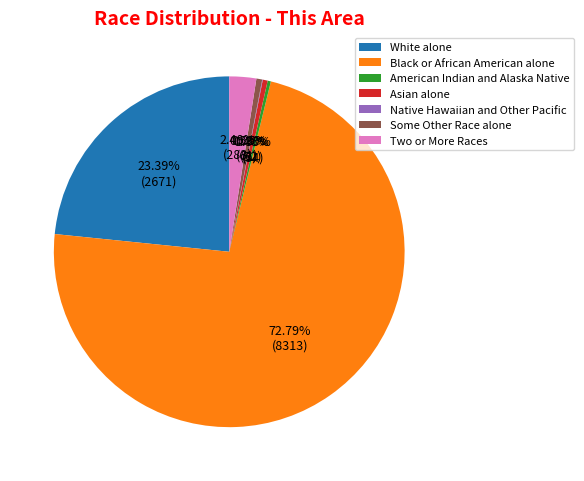

To the nearest percent, what is the difference between the largest and smallest slice percentages?

73%